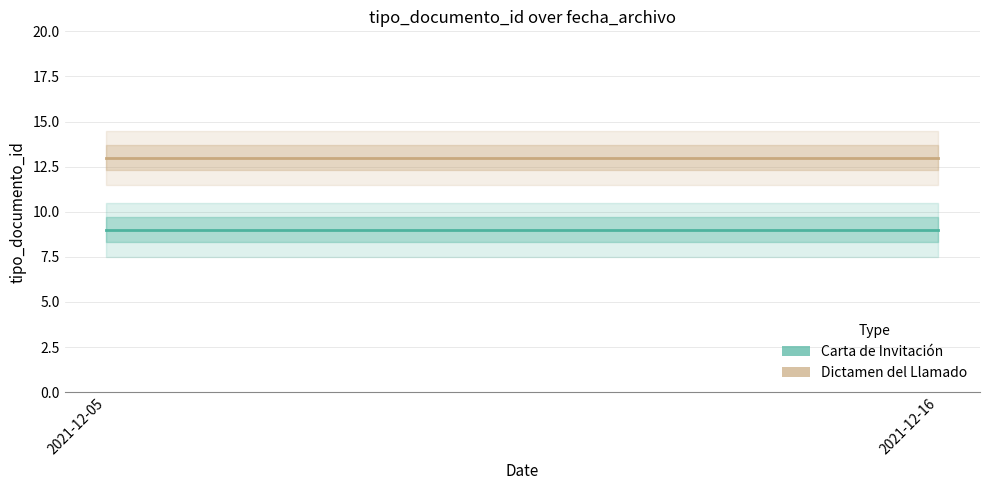

Rank the series at 2021-12-05 from highest to lowest value.

Dictamen del Llamado, Carta de Invitación